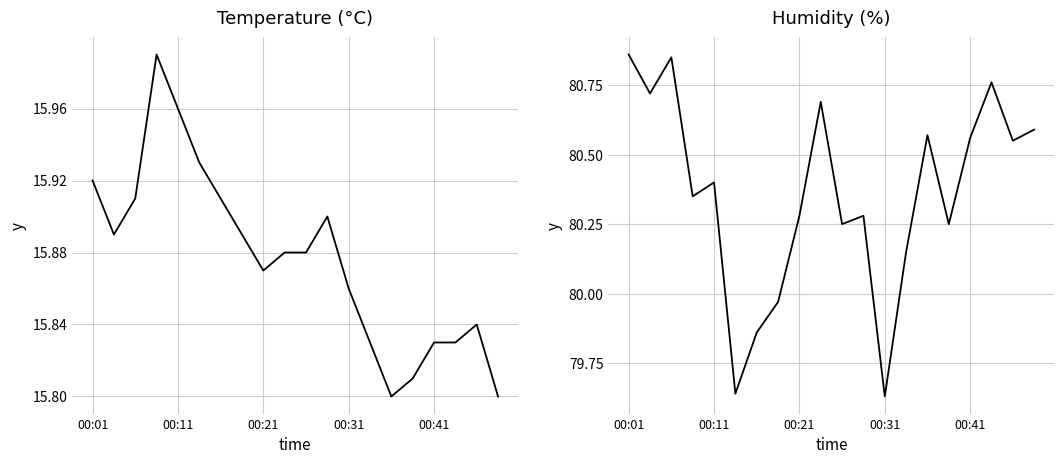

At how many categories does at least one series exceed 36?

20